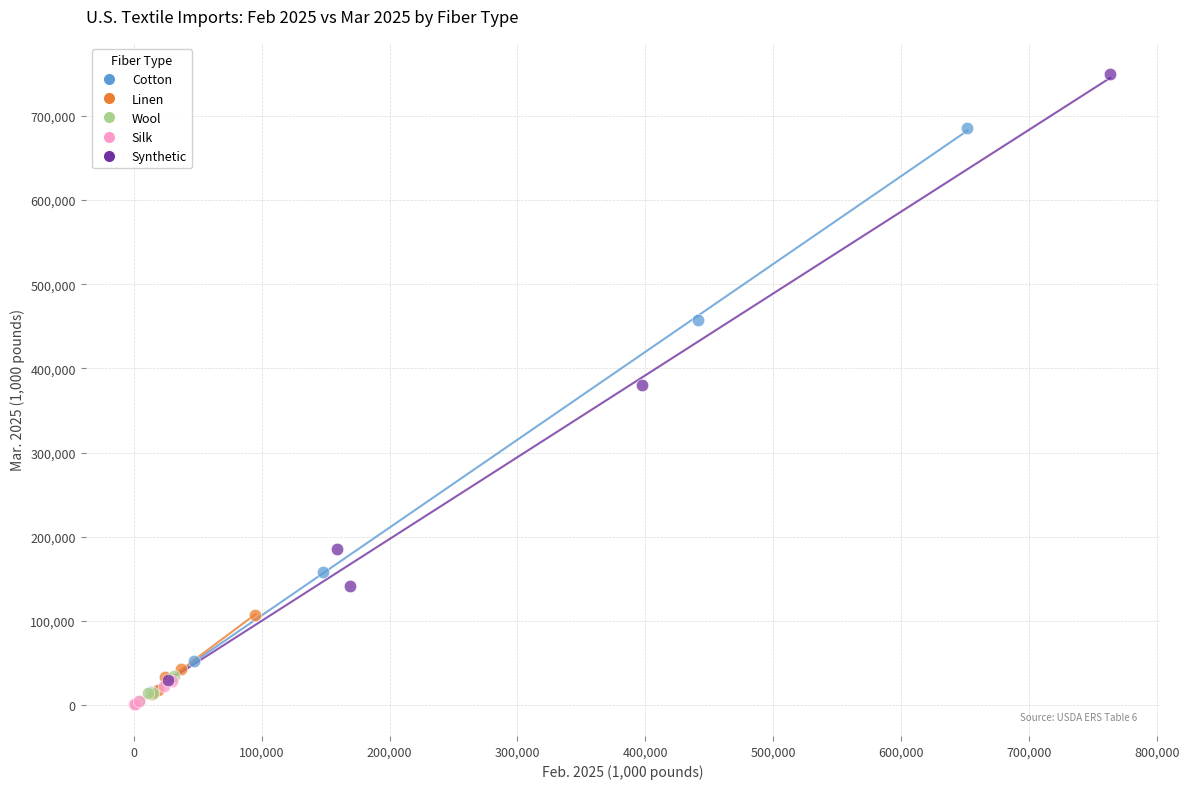

Which series has the largest Y range (max minus min)?

Synthetic